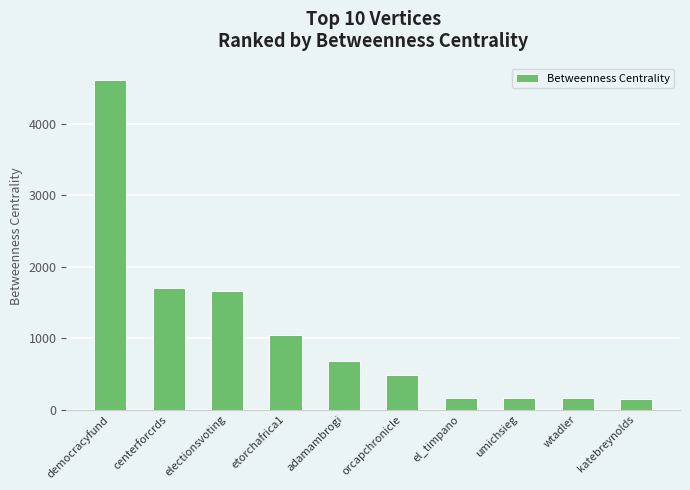

Are the bars horizontal?

No